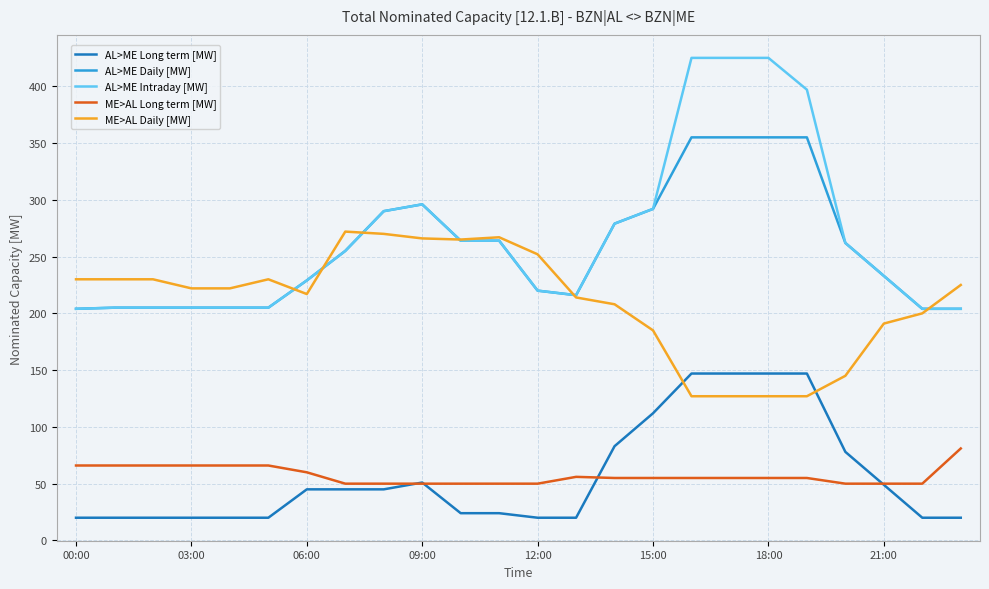

What is the lowest value of the AL>ME Intraday [MW] series?

204